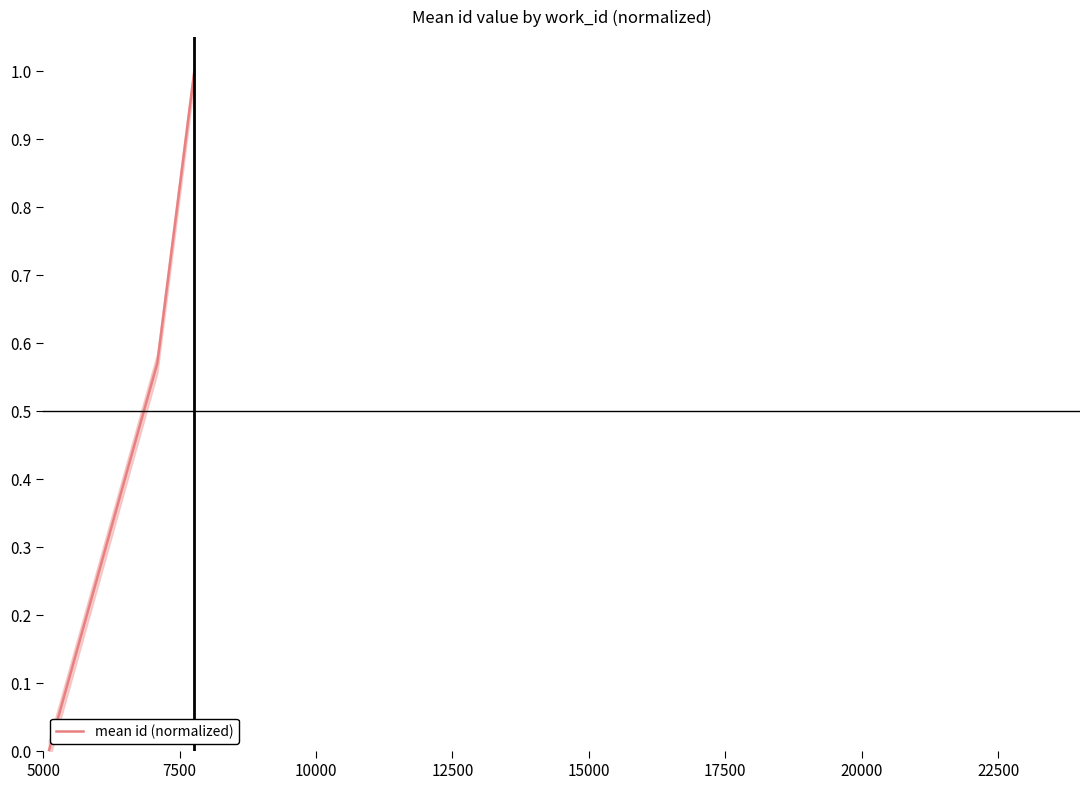

What is the approximate value at 15000?

1.0